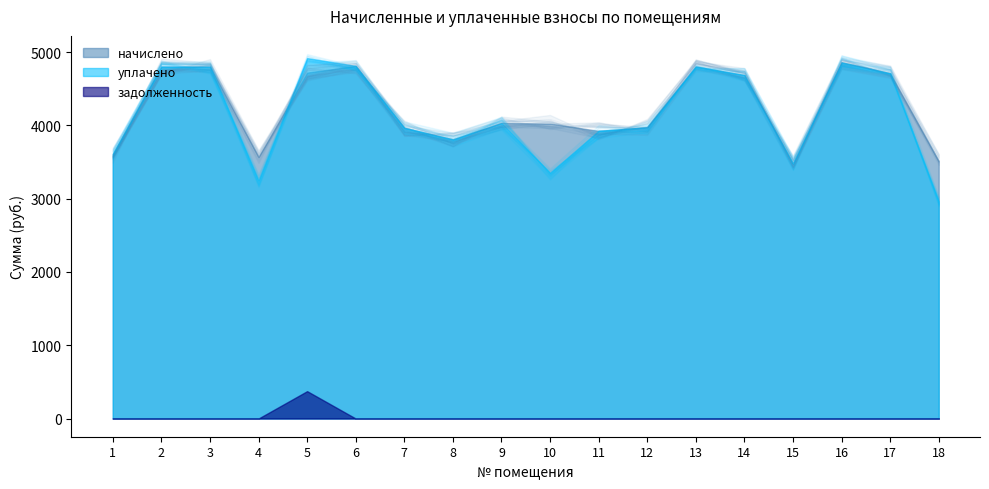

What is the difference between the задолженность values at 5 and 3?

373.2